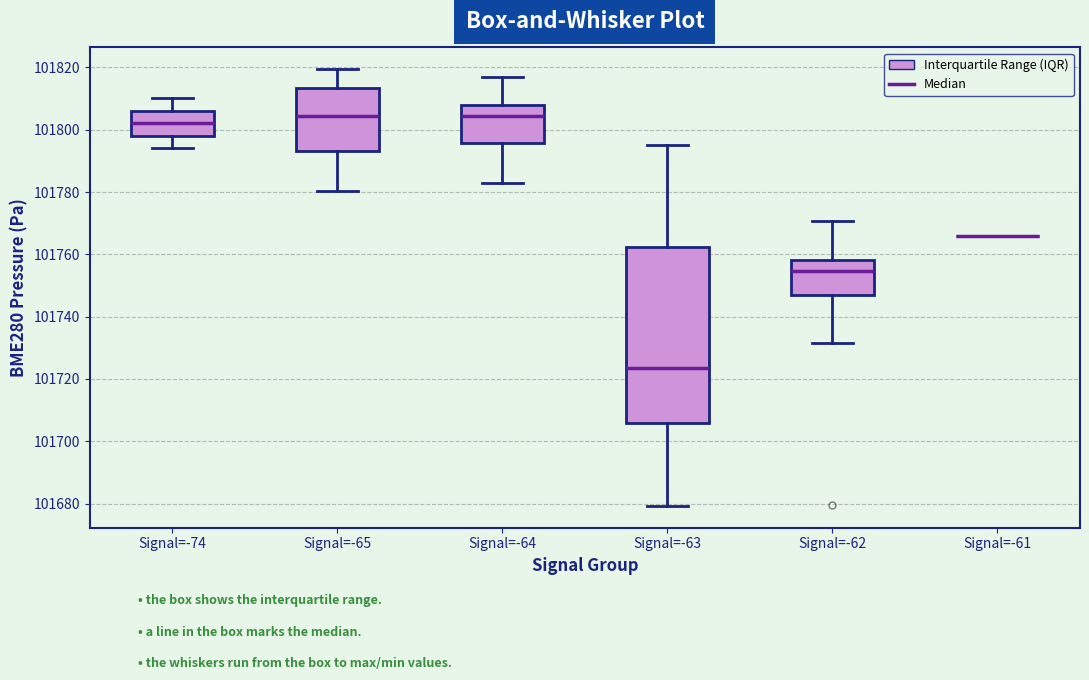

Reading left to right, read every box against the y-axis: the position of its median line, the range the box covers, and the ends of its whiskers. The values are not printed on the chart, so give them approximately, as read against the axis.

Signal=-74: median 101802, box 101798 to 101806, whiskers 101794 to 101810
Signal=-65: median 101804, box 101794 to 101814, whiskers 101780 to 101820
Signal=-64: median 101804, box 101796 to 101808, whiskers 101782 to 101816
Signal=-63: median 101724, box 101706 to 101762, whiskers 101680 to 101794
Signal=-62: median 101754, box 101746 to 101758, whiskers 101732 to 101770
Signal=-61: box collapsed to a line at 101766, whiskers 101766 to 101766